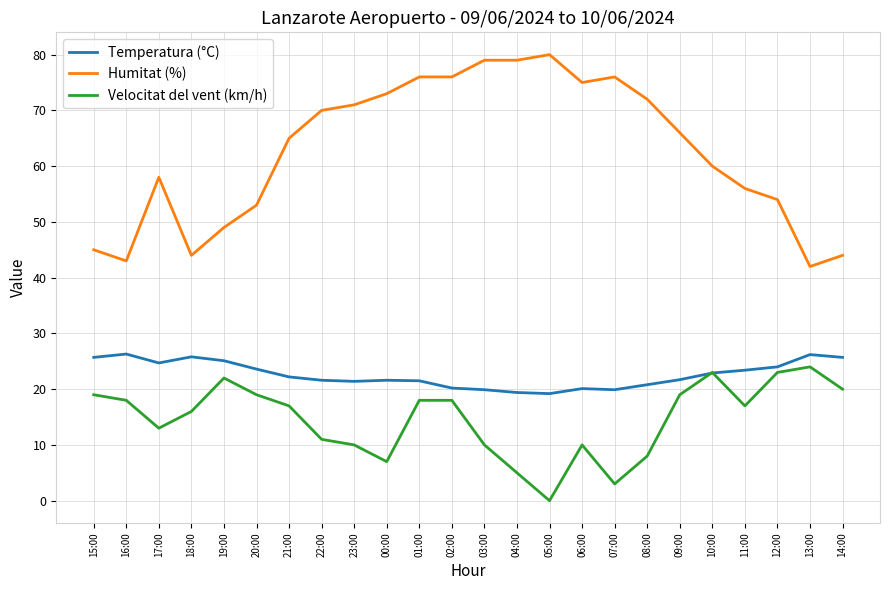

At 07:00, list the series in order from largest to smallest.

Humitat (%), Temperatura (°C), Velocitat del vent (km/h)